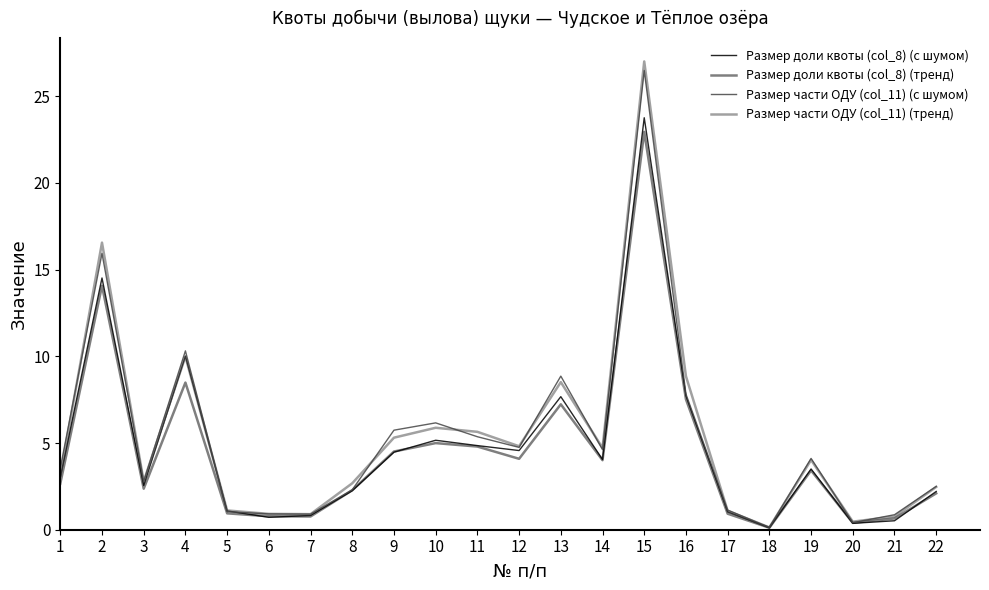

At which category is the sum across all series the highest?

15